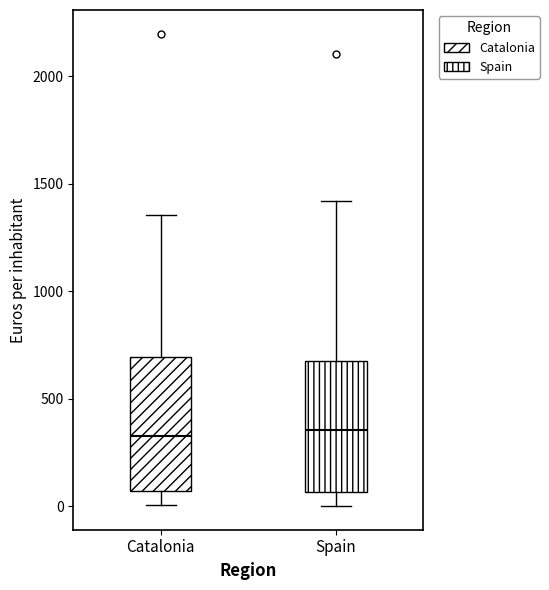

Where is the lower edge of the box for Catalonia on the y-axis? The values are not printed on the chart, so give them approximately, as read against the axis.

50